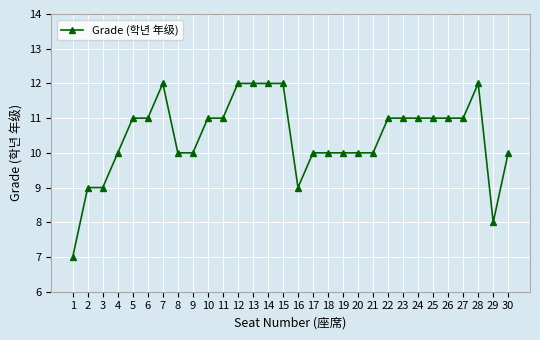

What is the sum of all values?

314